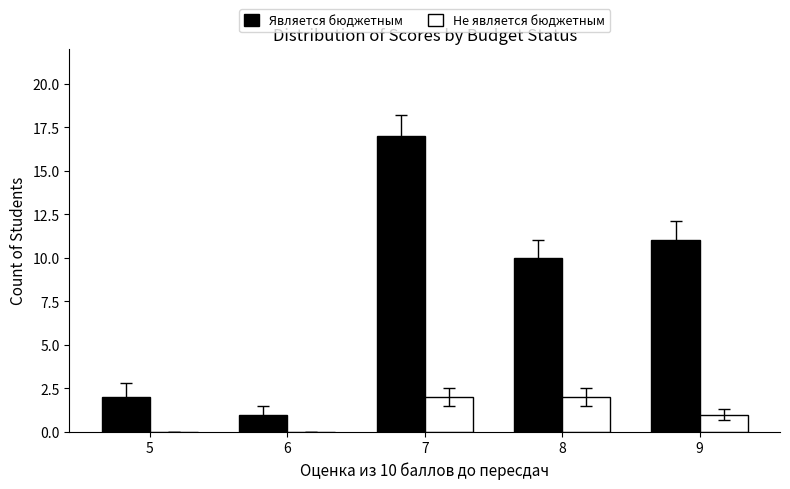

Which series has the widest spread of values?

Является бюджетным